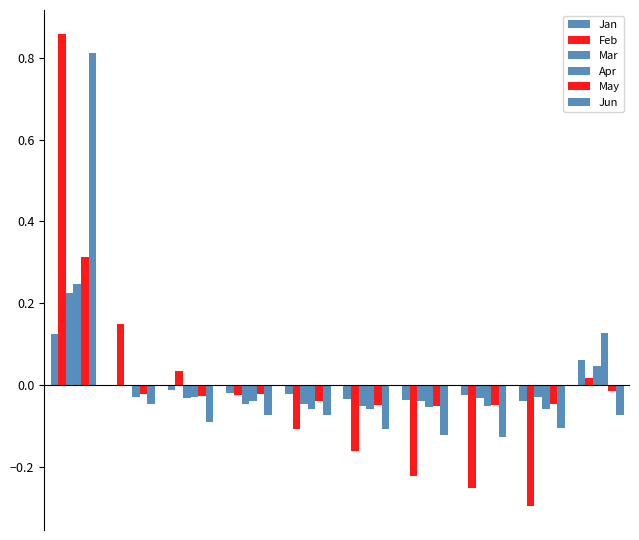

How many positive values does the May series have?

1